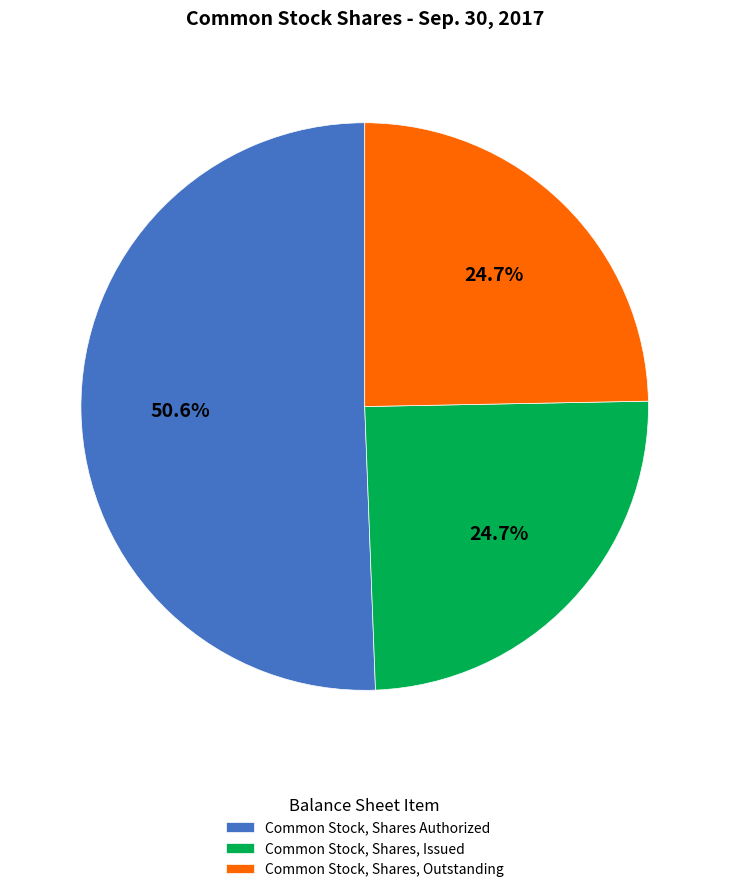

Which category has the biggest portion of the pie?

Common Stock, Shares Authorized